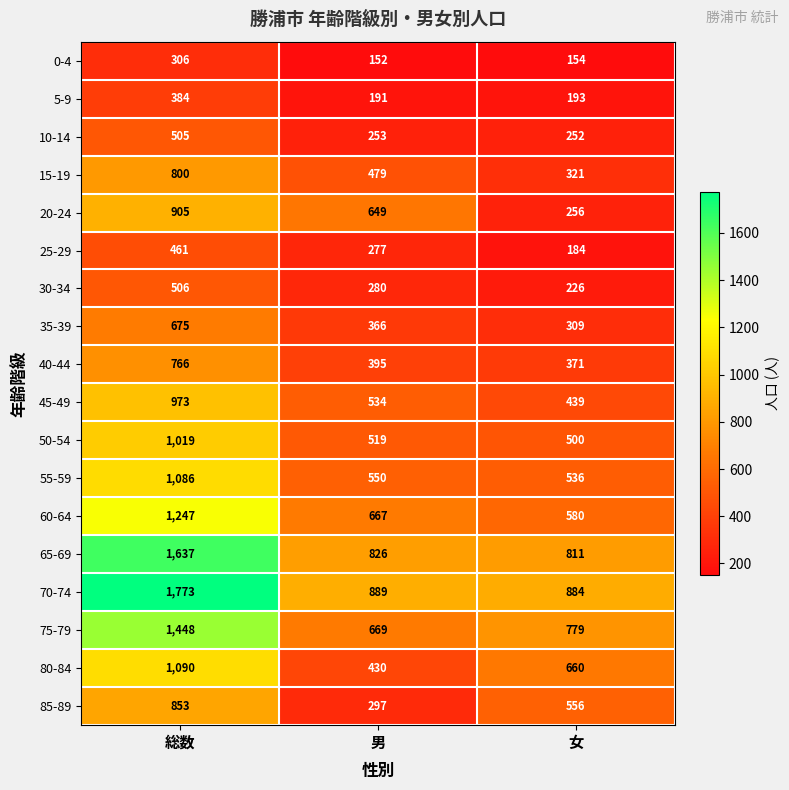

What value does the 55-59 series have at 総数, to the nearest 100?

1100